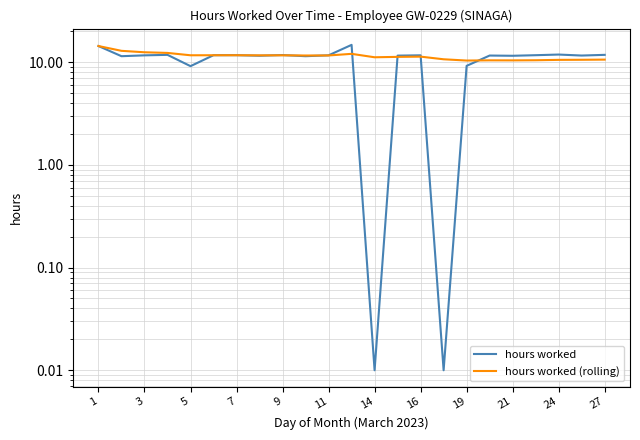

What is the approximate value of hours worked at 11?

11.6